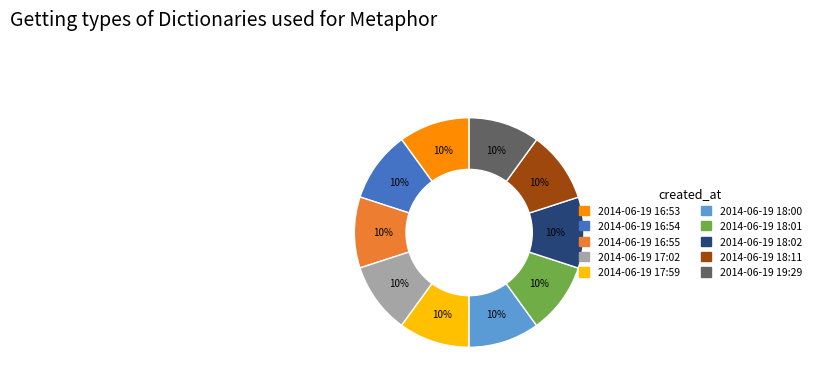

What percentage is the 2014-06-19 18:02 slice, to the nearest percent?

10%